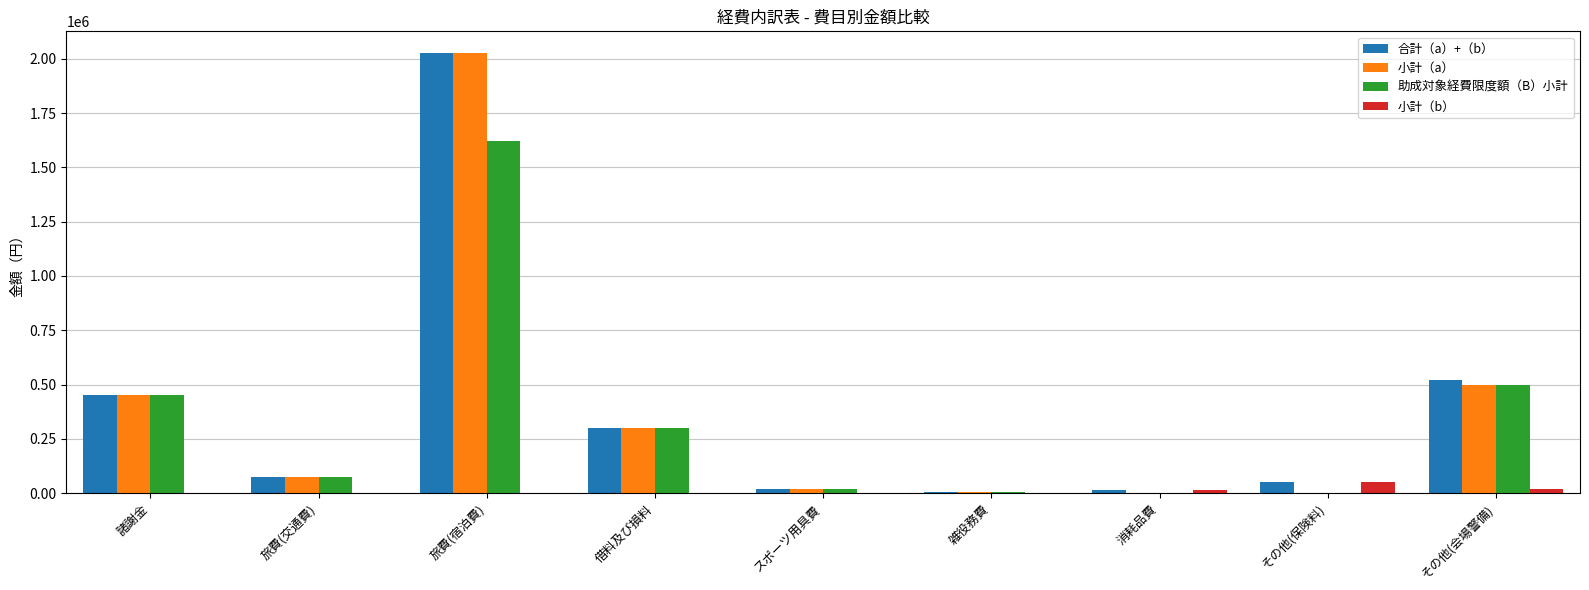

Are the bars horizontal?

No